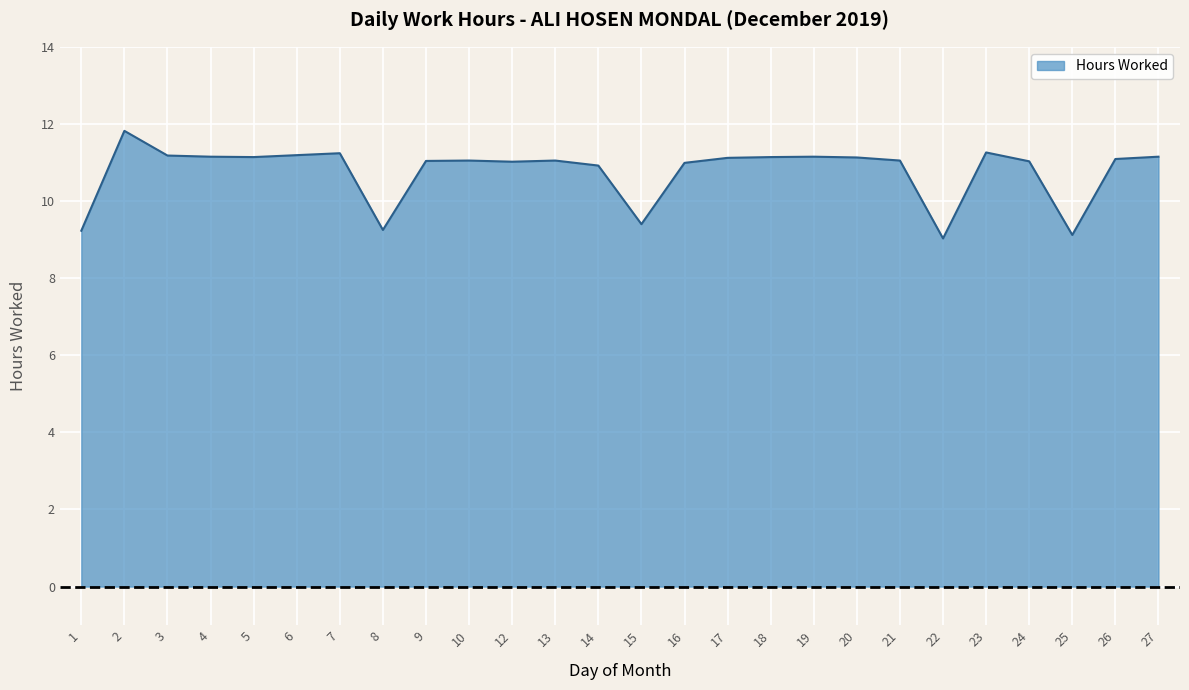

What is the maximum value shown in the chart?

11.8